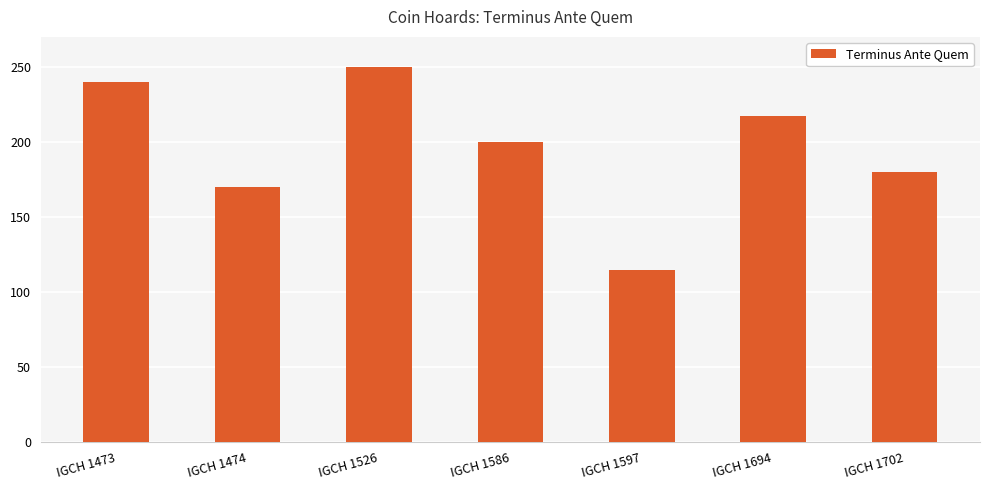

What is the smallest value displayed?

115